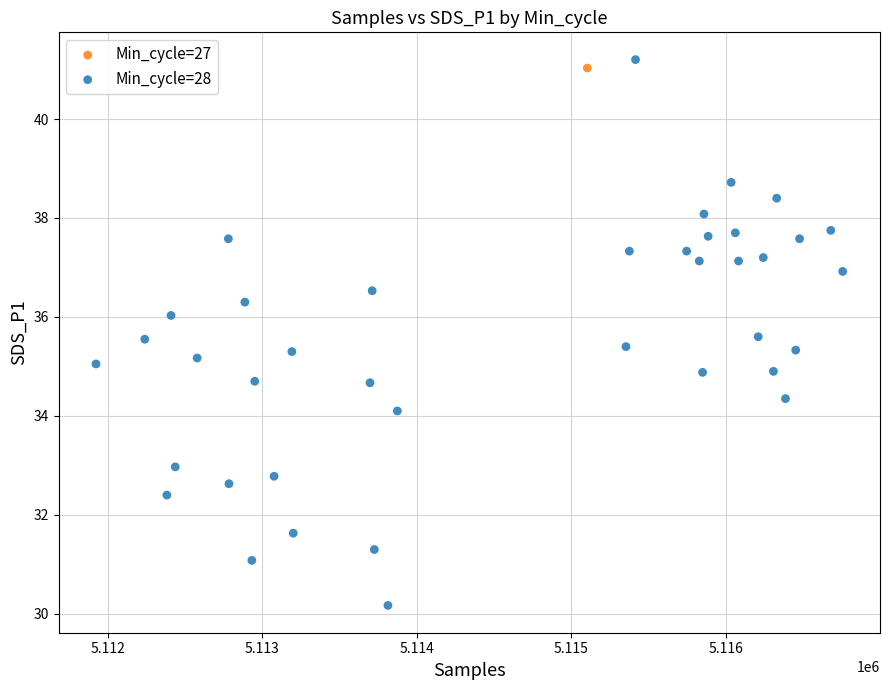

What are all the series names shown in the legend?

Min_cycle=27, Min_cycle=28